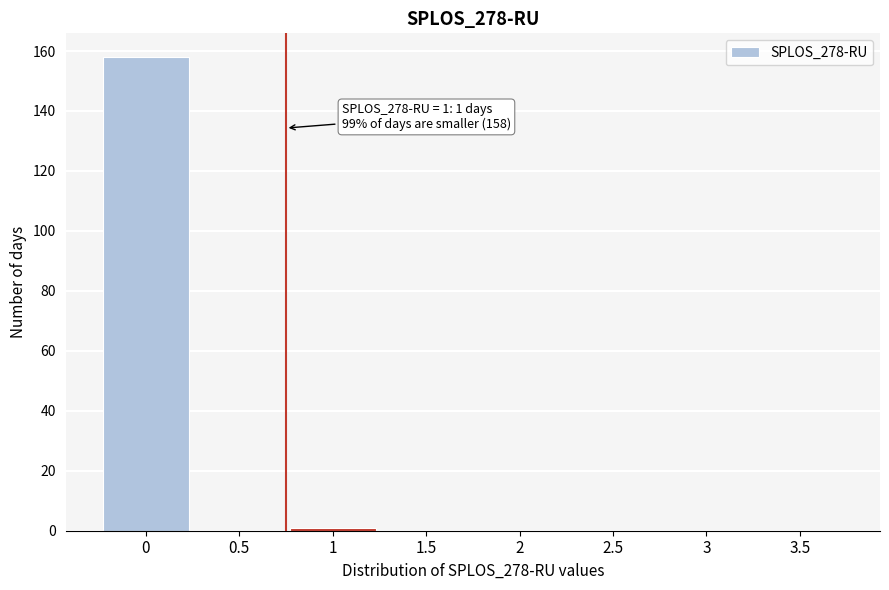

Reading right to left, list all the values displayed in this chart.

3.5=0	3=0	2.5=0	2=0	1.5=0	1=1	0.5=0	0=158